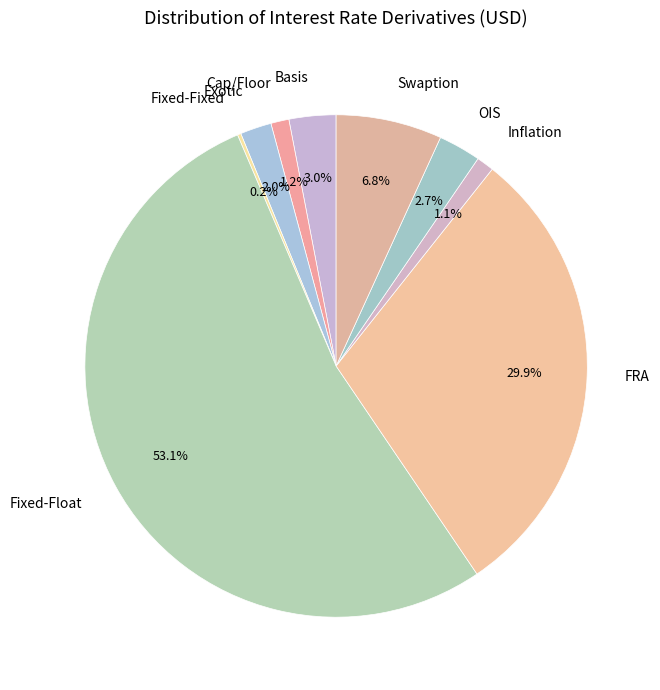

Which has a higher value, Swaption or OIS?

Swaption